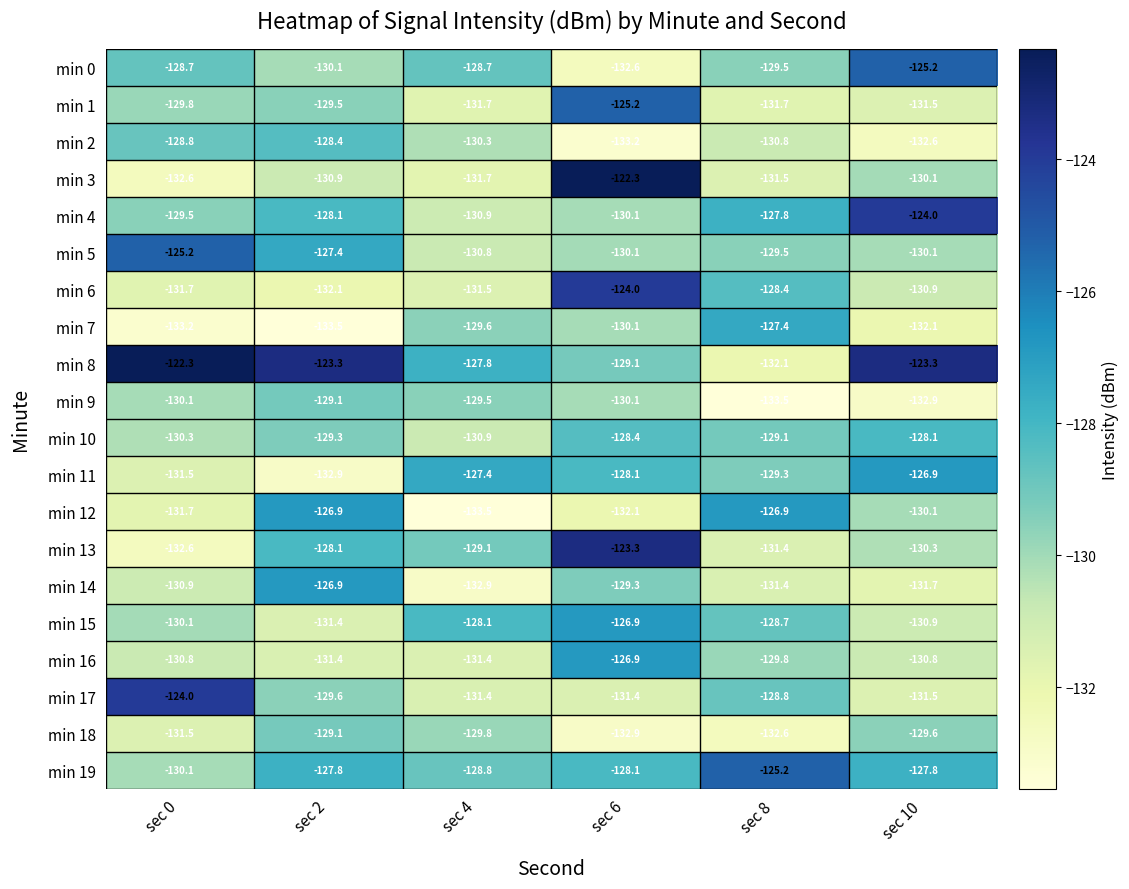

The min 8 series shows -127.8 at sec 4. True or false?

True